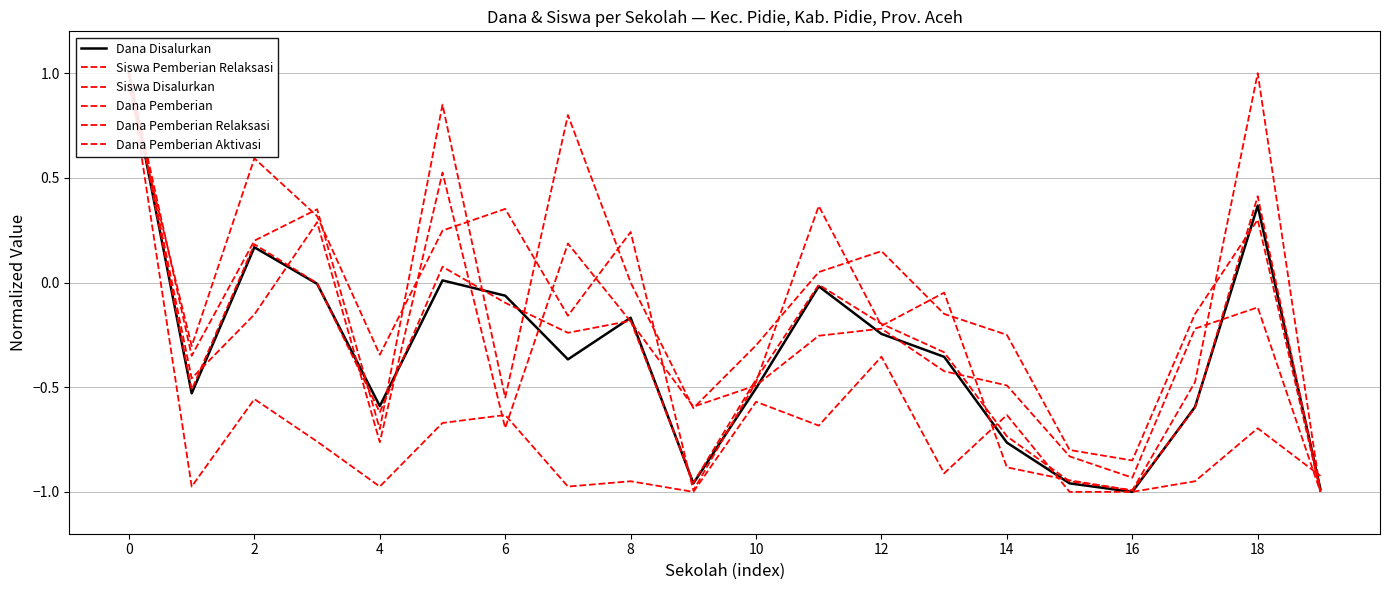

What are all the series names shown in the legend?

Dana Disalurkan, Siswa Pemberian Relaksasi, Siswa Disalurkan, Dana Pemberian, Dana Pemberian Relaksasi, Dana Pemberian Aktivasi